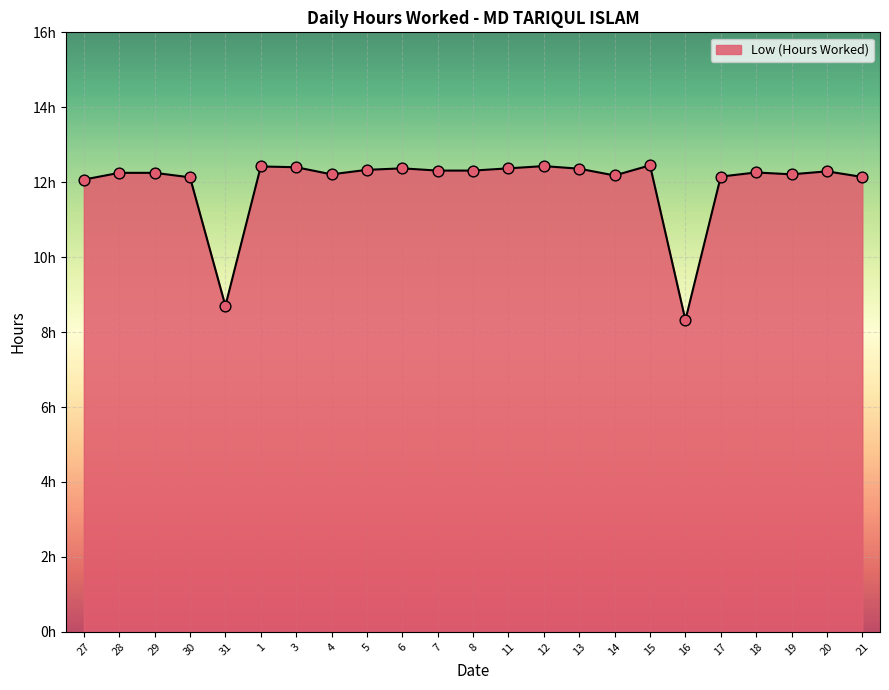

Which has a higher value, 27 or 14?

14